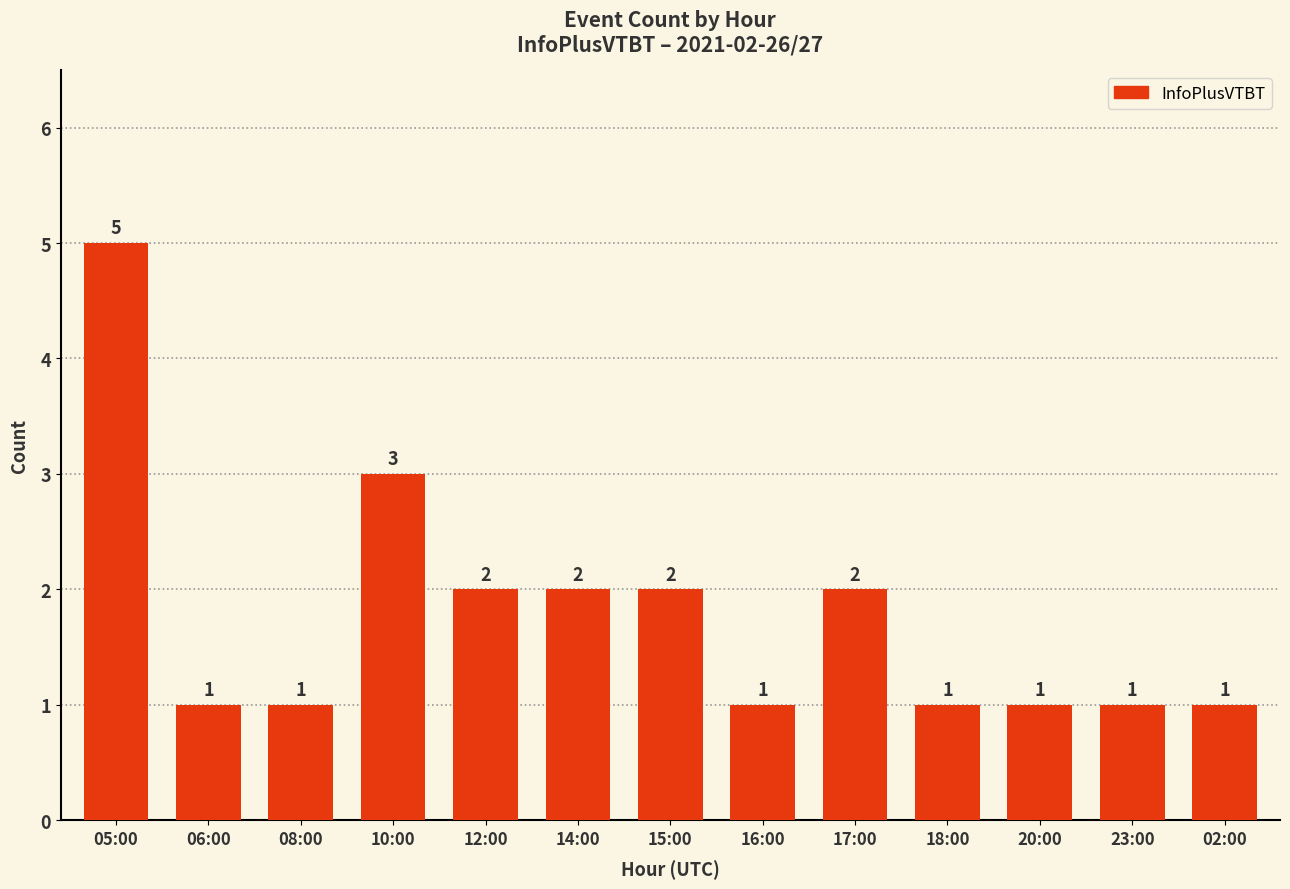

Which has a higher value, 14:00 or 20:00?

14:00